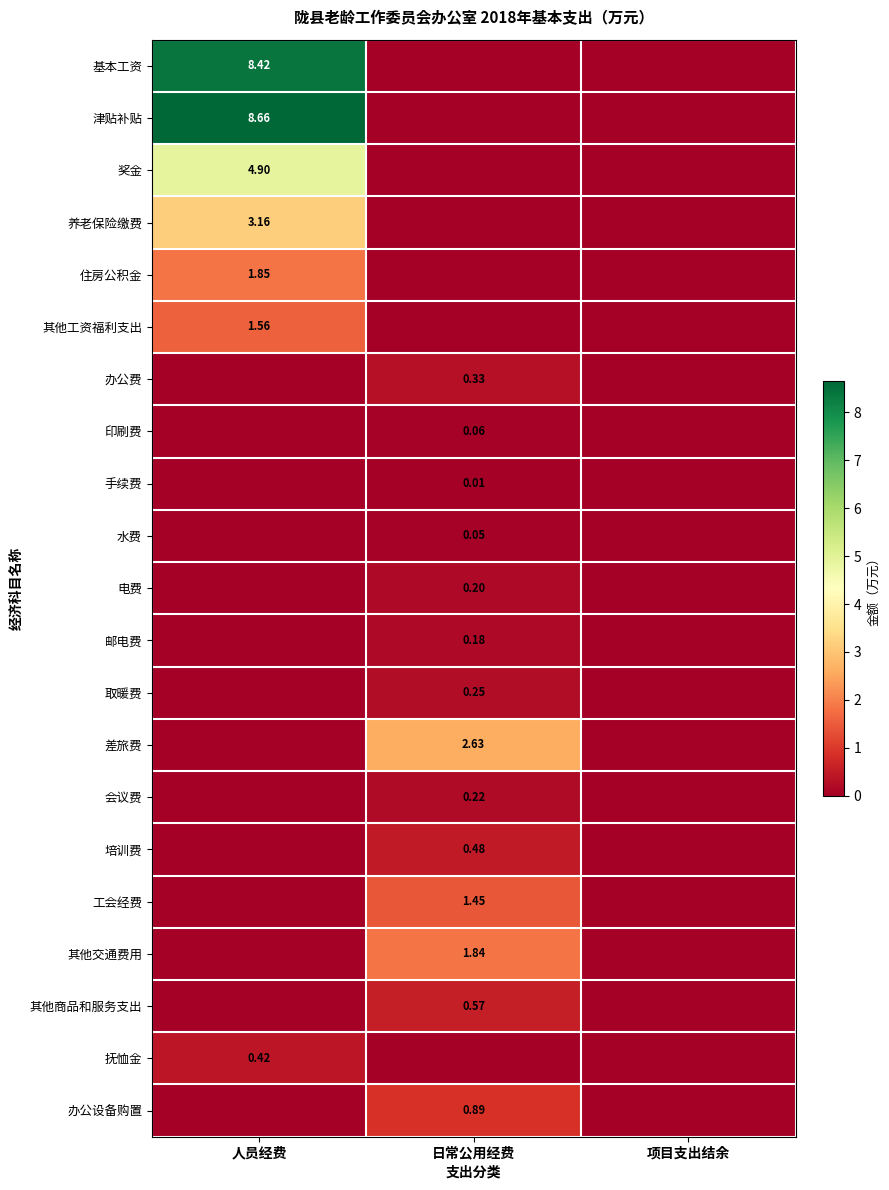

Where is 电费 nearest to the value 0?

人员经费